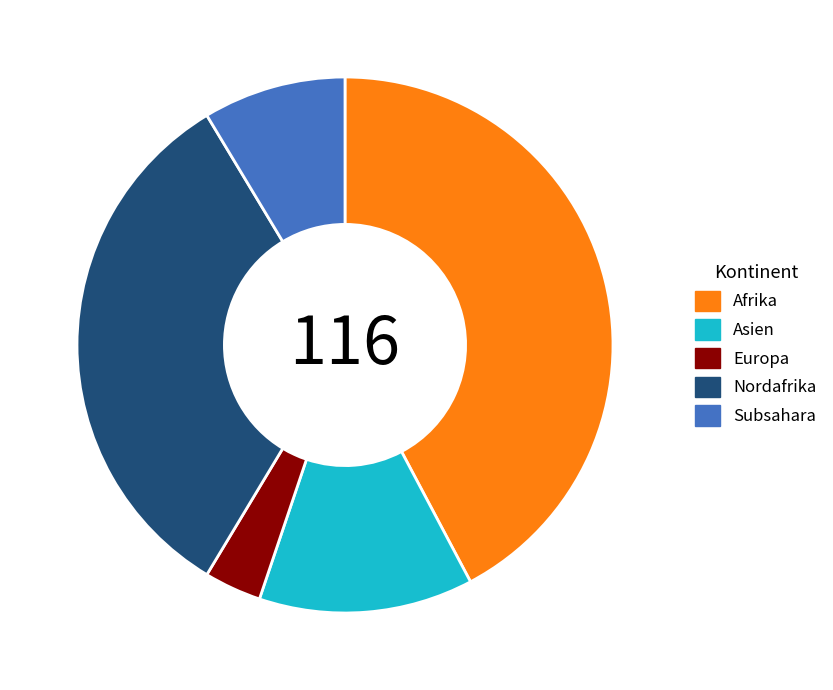

How many segments does this pie chart have?

5